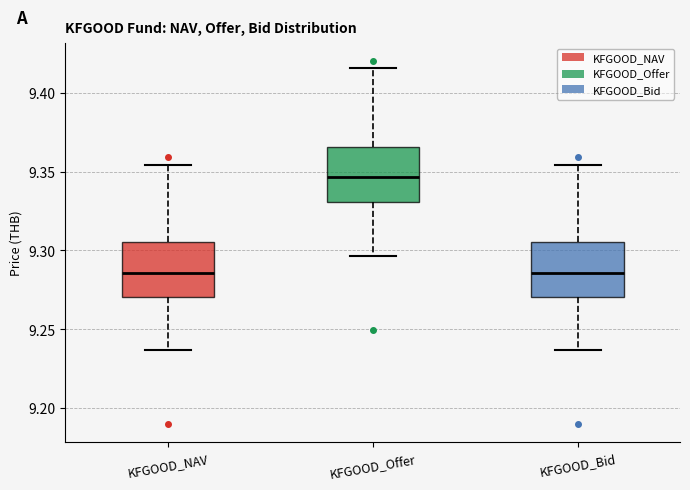

Which box's median line is the highest?

KFGOOD_Offer